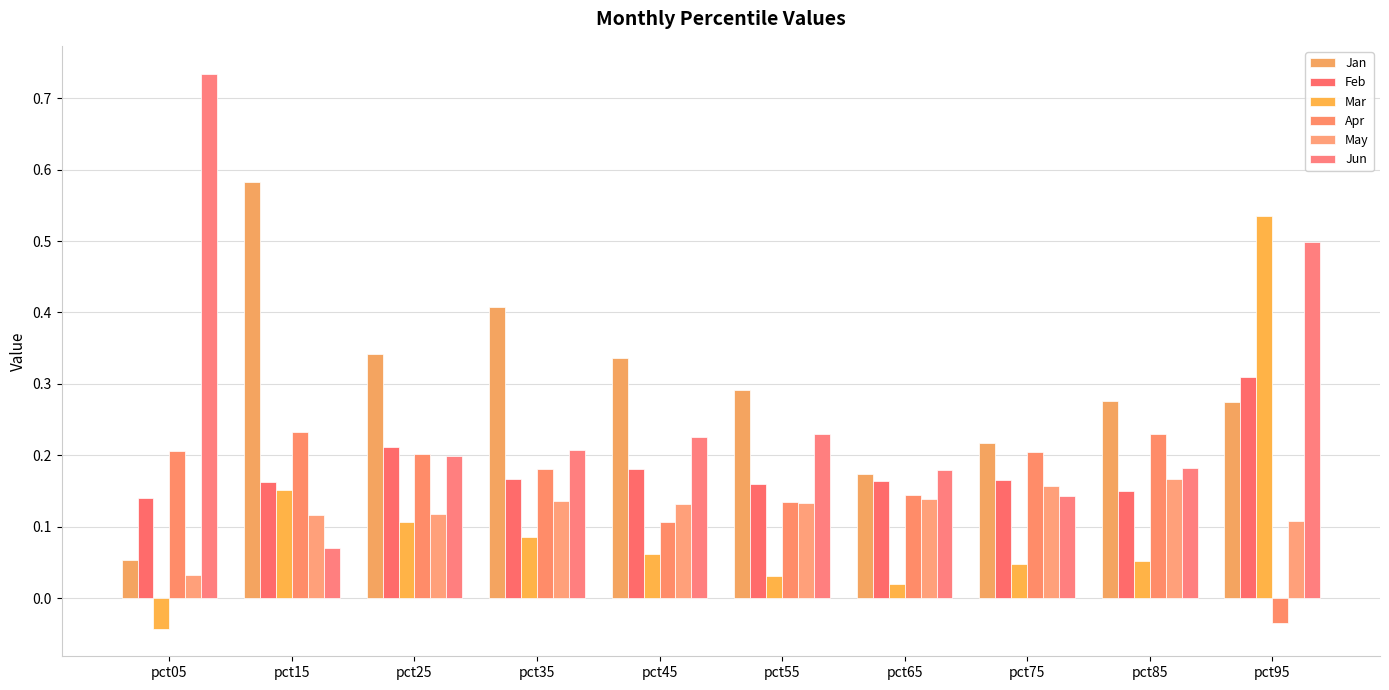

Between pct05 and pct65, which series saw the biggest shift?

Jun